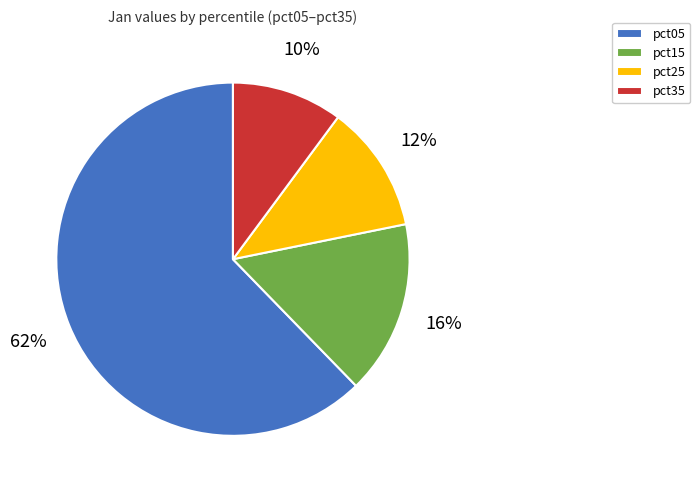

To the nearest percent, what percentage of the pie is pct35?

10%